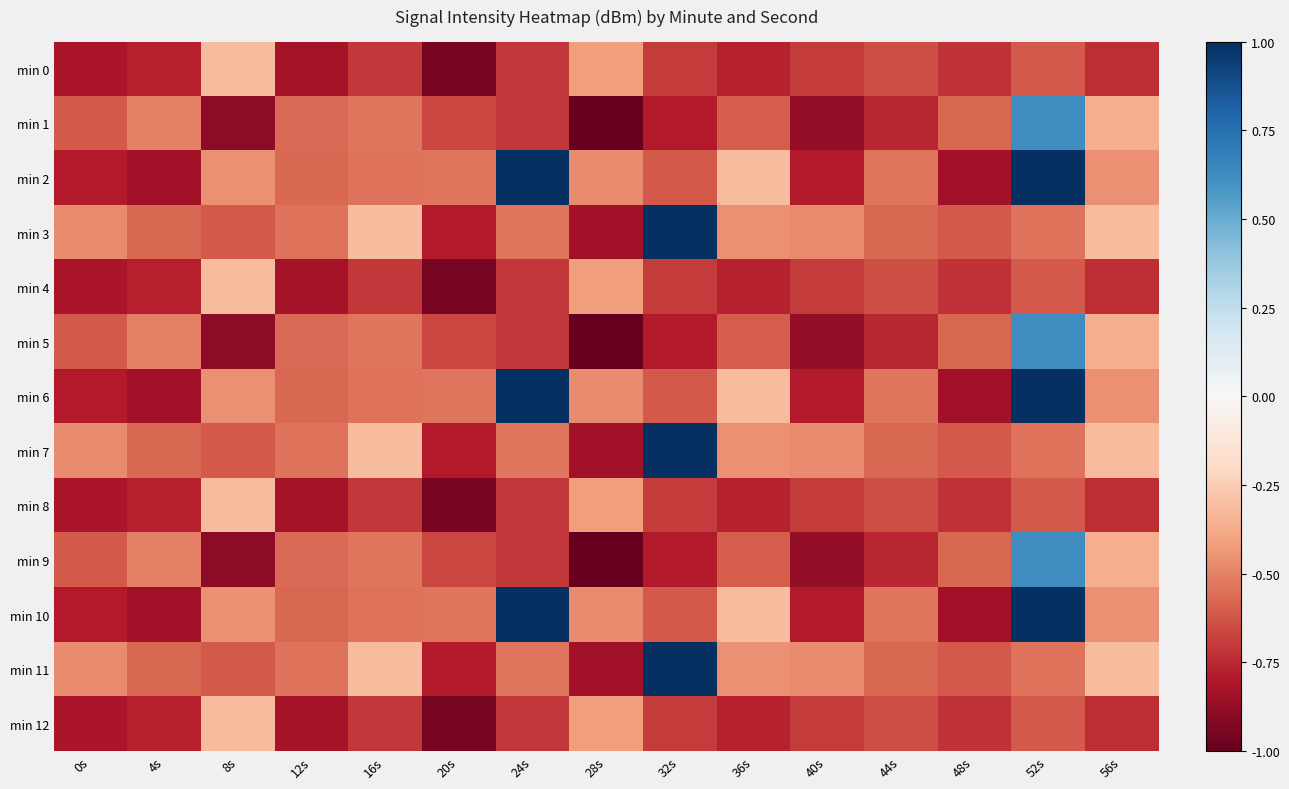

Reading left to right, what are all the values shown in this chart?

min 0: 0s=-0.8	4s=-0.8	8s=-0.3	12s=-0.8	16s=-0.7	20s=-1.0	24s=-0.7	28s=-0.4	32s=-0.7	36s=-0.8	40s=-0.7	44s=-0.6	48s=-0.7	52s=-0.6	56s=-0.7
min 1: 0s=-0.6	4s=-0.5	8s=-0.9	12s=-0.6	16s=-0.5	20s=-0.7	24s=-0.7	28s=-1.0	32s=-0.8	36s=-0.6	40s=-0.9	44s=-0.8	48s=-0.6	52s=0.6	56s=-0.4
min 2: 0s=-0.8	4s=-0.8	8s=-0.5	12s=-0.6	16s=-0.5	20s=-0.5	24s=1.0	28s=-0.5	32s=-0.6	36s=-0.3	40s=-0.8	44s=-0.5	48s=-0.8	52s=1.0	56s=-0.5
min 3: 0s=-0.5	4s=-0.6	8s=-0.6	12s=-0.5	16s=-0.3	20s=-0.8	24s=-0.5	28s=-0.8	32s=1.0	36s=-0.5	40s=-0.5	44s=-0.6	48s=-0.6	52s=-0.5	56s=-0.3
min 4: 0s=-0.8	4s=-0.8	8s=-0.3	12s=-0.8	16s=-0.7	20s=-1.0	24s=-0.7	28s=-0.4	32s=-0.7	36s=-0.8	40s=-0.7	44s=-0.6	48s=-0.7	52s=-0.6	56s=-0.7
min 5: 0s=-0.6	4s=-0.5	8s=-0.9	12s=-0.6	16s=-0.5	20s=-0.7	24s=-0.7	28s=-1.0	32s=-0.8	36s=-0.6	40s=-0.9	44s=-0.8	48s=-0.6	52s=0.6	56s=-0.4
min 6: 0s=-0.8	4s=-0.8	8s=-0.5	12s=-0.6	16s=-0.5	20s=-0.5	24s=1.0	28s=-0.5	32s=-0.6	36s=-0.3	40s=-0.8	44s=-0.5	48s=-0.8	52s=1.0	56s=-0.5
min 7: 0s=-0.5	4s=-0.6	8s=-0.6	12s=-0.5	16s=-0.3	20s=-0.8	24s=-0.5	28s=-0.8	32s=1.0	36s=-0.5	40s=-0.5	44s=-0.6	48s=-0.6	52s=-0.5	56s=-0.3
min 8: 0s=-0.8	4s=-0.8	8s=-0.3	12s=-0.8	16s=-0.7	20s=-1.0	24s=-0.7	28s=-0.4	32s=-0.7	36s=-0.8	40s=-0.7	44s=-0.6	48s=-0.7	52s=-0.6	56s=-0.7
min 9: 0s=-0.6	4s=-0.5	8s=-0.9	12s=-0.6	16s=-0.5	20s=-0.7	24s=-0.7	28s=-1.0	32s=-0.8	36s=-0.6	40s=-0.9	44s=-0.8	48s=-0.6	52s=0.6	56s=-0.4
min 10: 0s=-0.8	4s=-0.8	8s=-0.5	12s=-0.6	16s=-0.5	20s=-0.5	24s=1.0	28s=-0.5	32s=-0.6	36s=-0.3	40s=-0.8	44s=-0.5	48s=-0.8	52s=1.0	56s=-0.5
min 11: 0s=-0.5	4s=-0.6	8s=-0.6	12s=-0.5	16s=-0.3	20s=-0.8	24s=-0.5	28s=-0.8	32s=1.0	36s=-0.5	40s=-0.5	44s=-0.6	48s=-0.6	52s=-0.5	56s=-0.3
min 12: 0s=-0.8	4s=-0.8	8s=-0.3	12s=-0.8	16s=-0.7	20s=-1.0	24s=-0.7	28s=-0.4	32s=-0.7	36s=-0.8	40s=-0.7	44s=-0.6	48s=-0.7	52s=-0.6	56s=-0.7